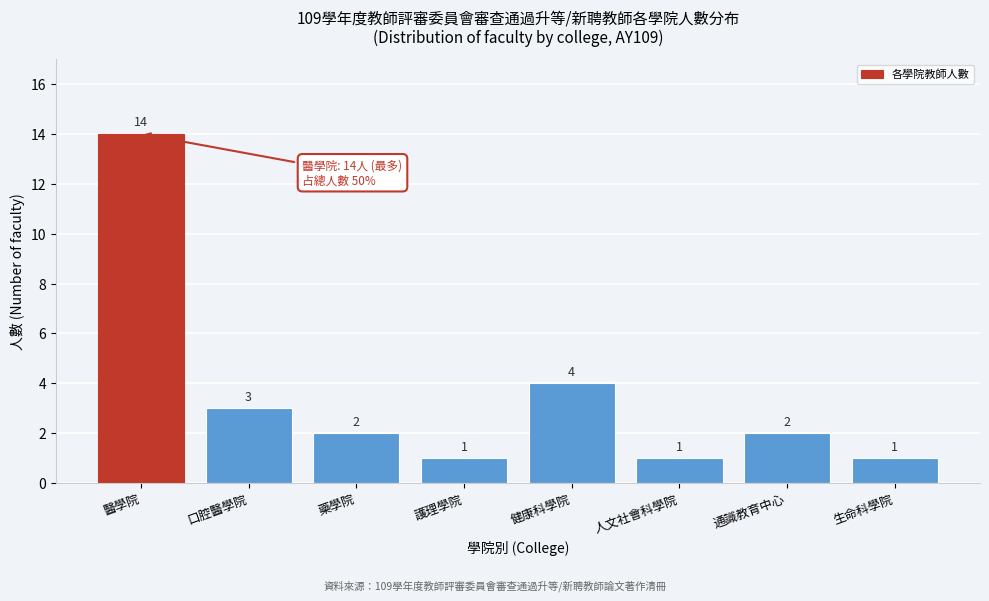

Reading left to right, list all the values displayed in this chart.

14	3	2	1	4	1	2	1